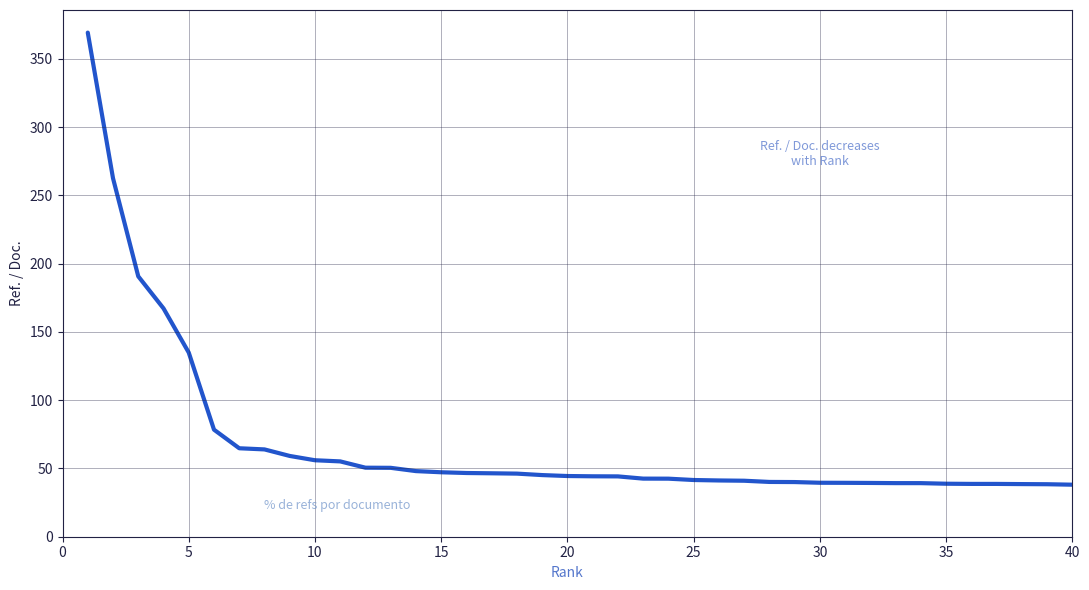

What is the difference between the maximum and minimum values?

331.1